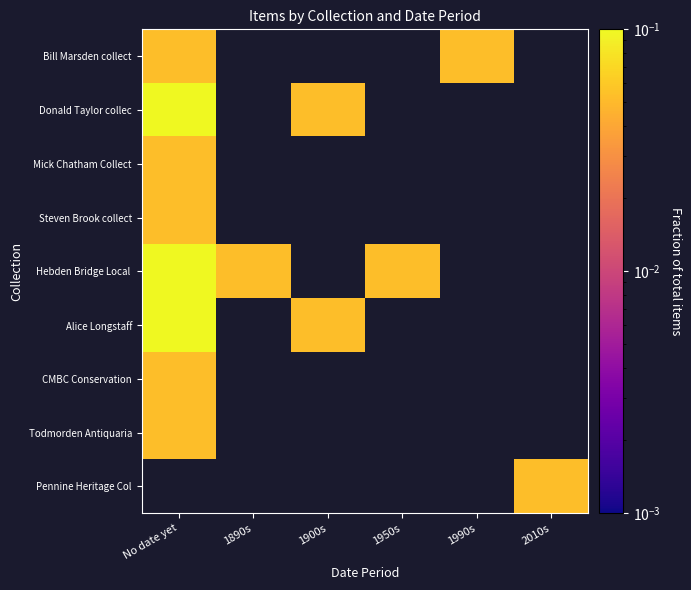

Between 1890s and 1950s, which series saw the biggest shift?

Hebden Bridge Local